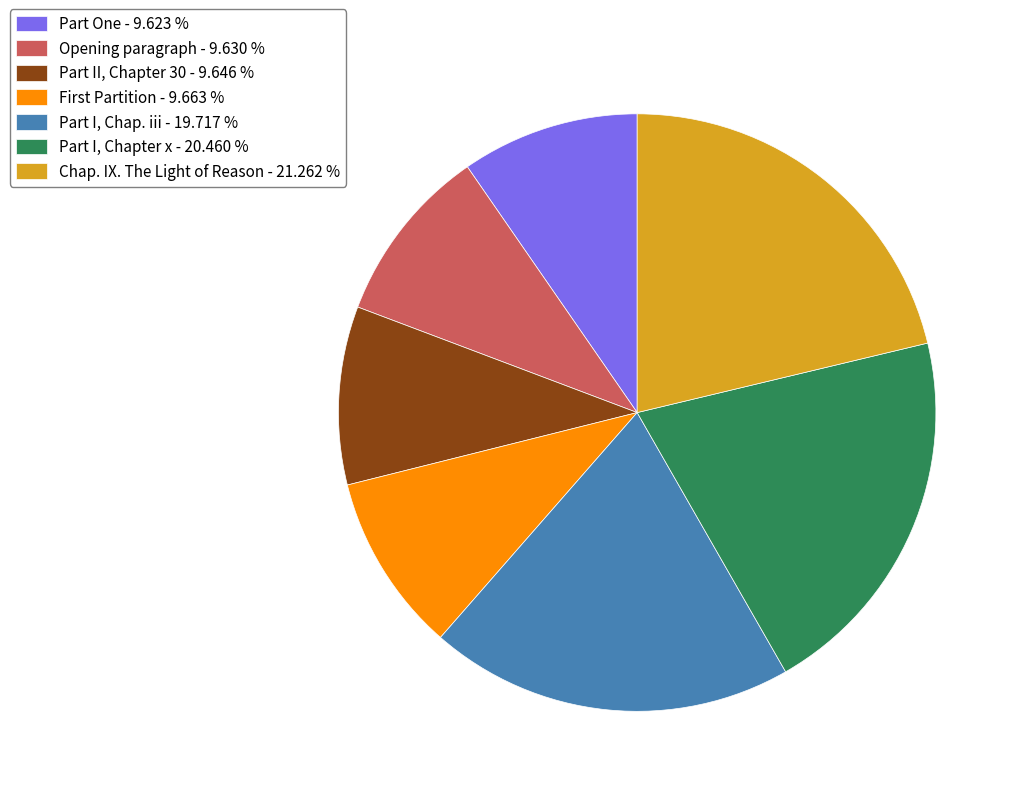

Does any single category account for the majority?

No